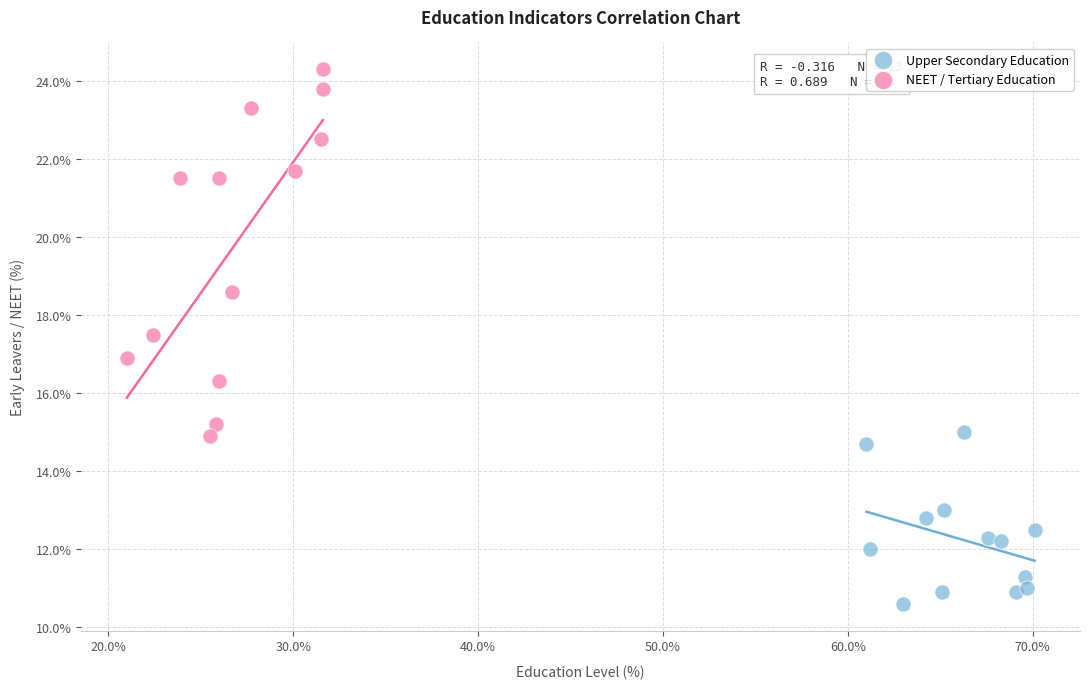

Which series has the widest spread of Y values?

NEET / Tertiary Education